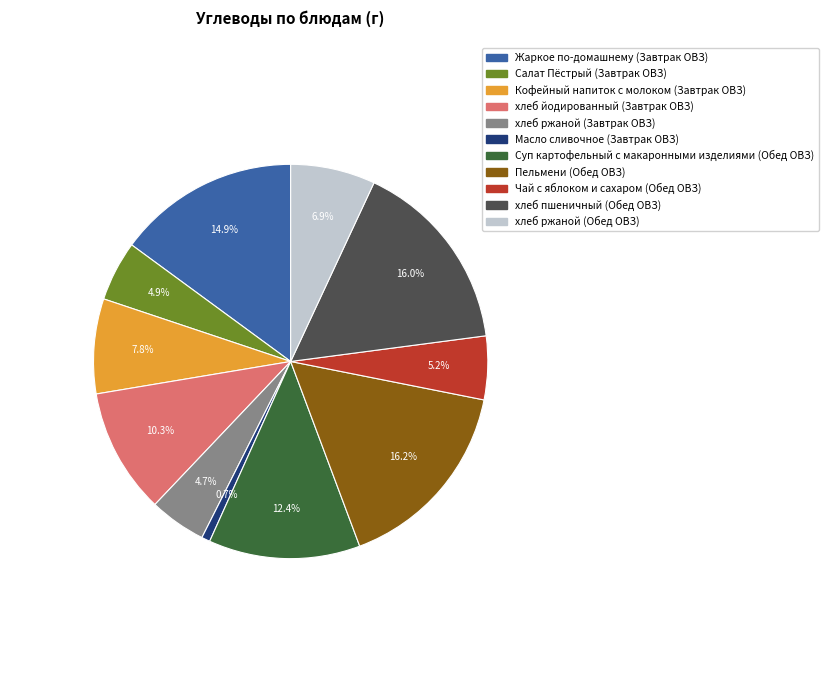

Does any single category account for the majority?

No